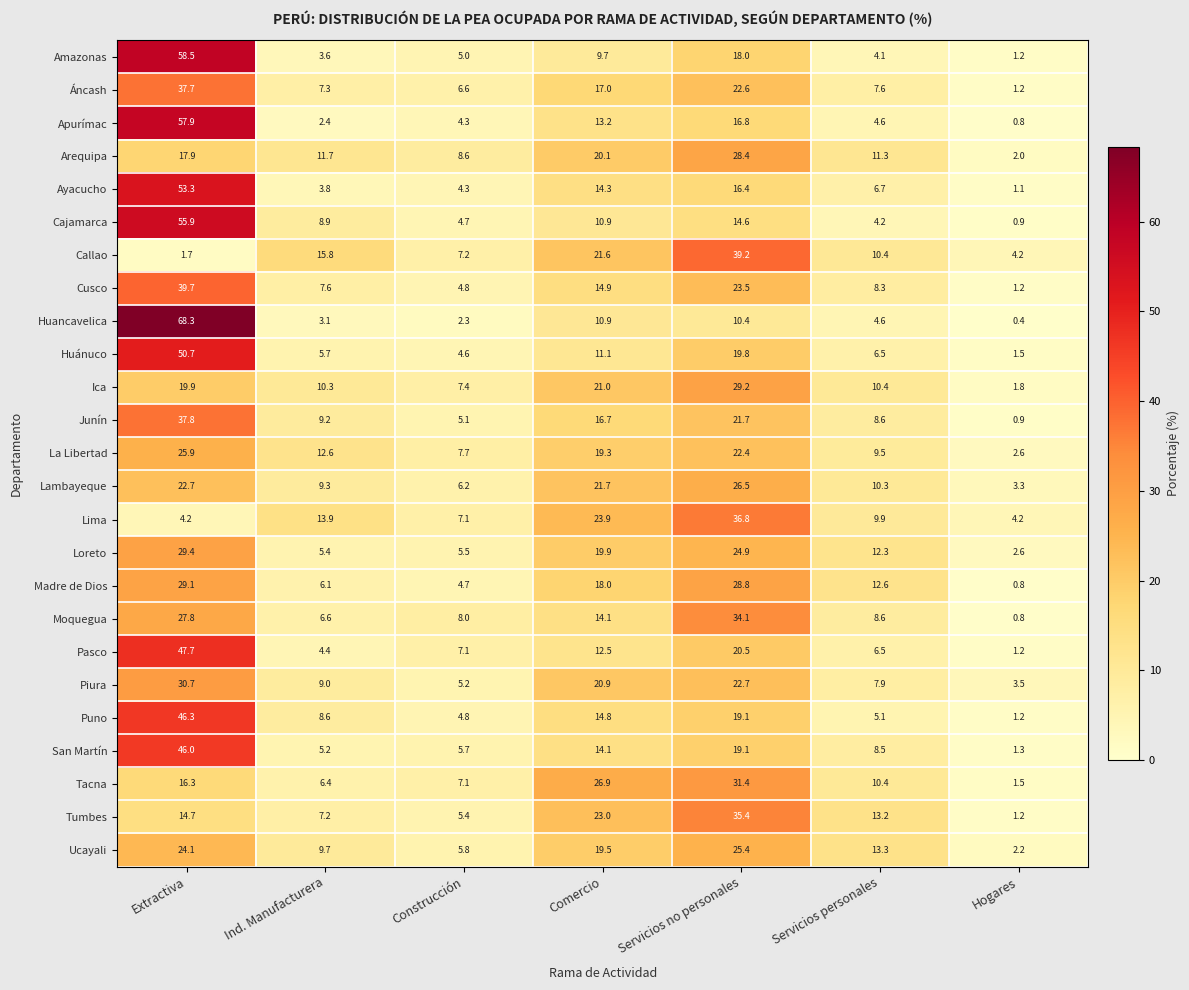

At which category is the sum across all series the highest?

Extractiva